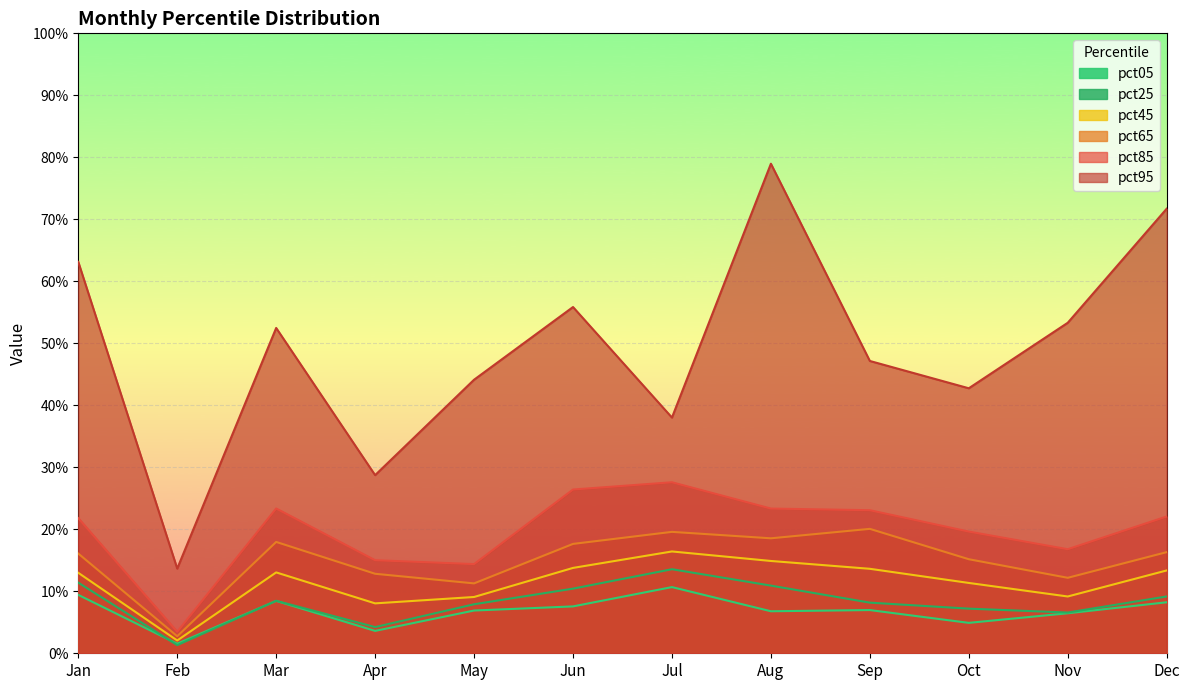

How many lines are shown in the chart?

6